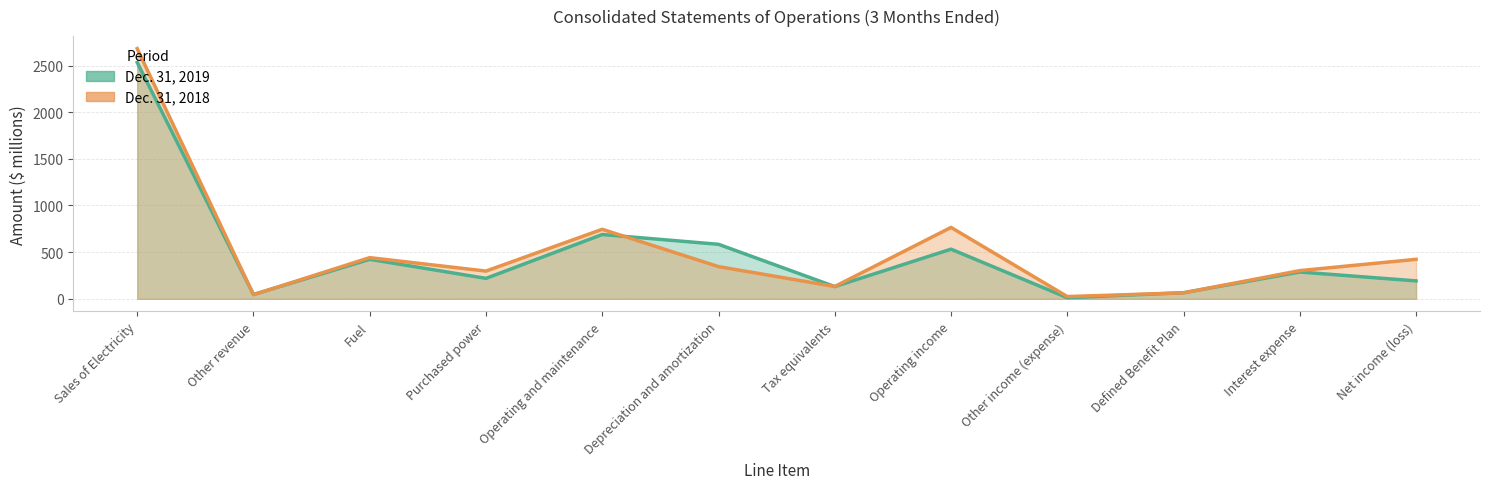

At which label is Dec. 31, 2018 closest to 1352?

Operating income